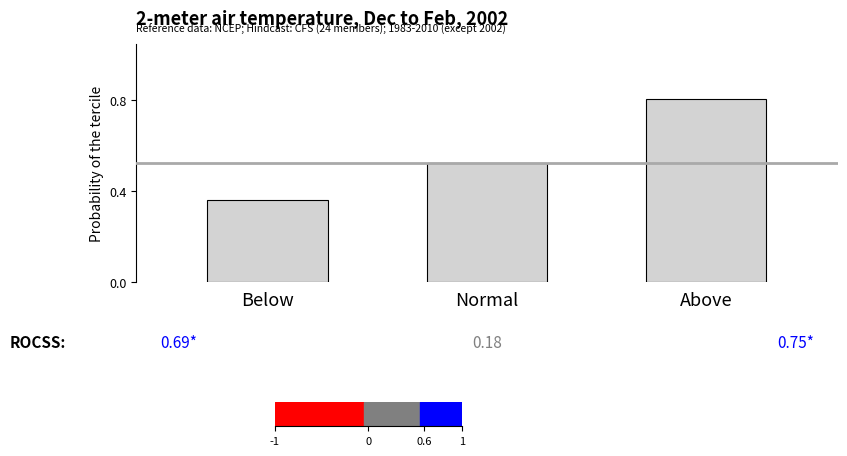

How many series are shown in this chart?

1